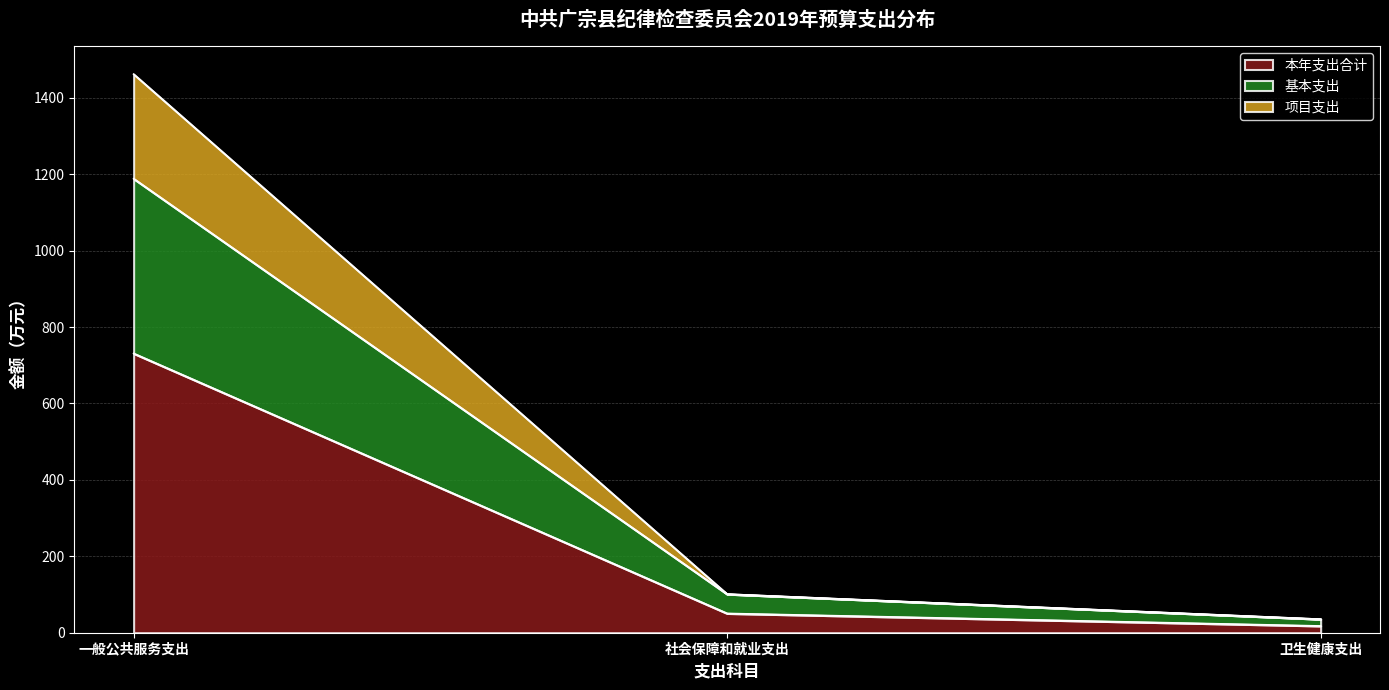

Reading right to left, list all the values displayed in this chart.

本年支出合计: 卫生健康支出=17.7	社会保障和就业支出=50.5	一般公共服务支出=730.9
基本支出: 卫生健康支出=35.4	社会保障和就业支出=101.0	一般公共服务支出=1188.2
项目支出: 卫生健康支出=35.4	社会保障和就业支出=101.0	一般公共服务支出=1461.8